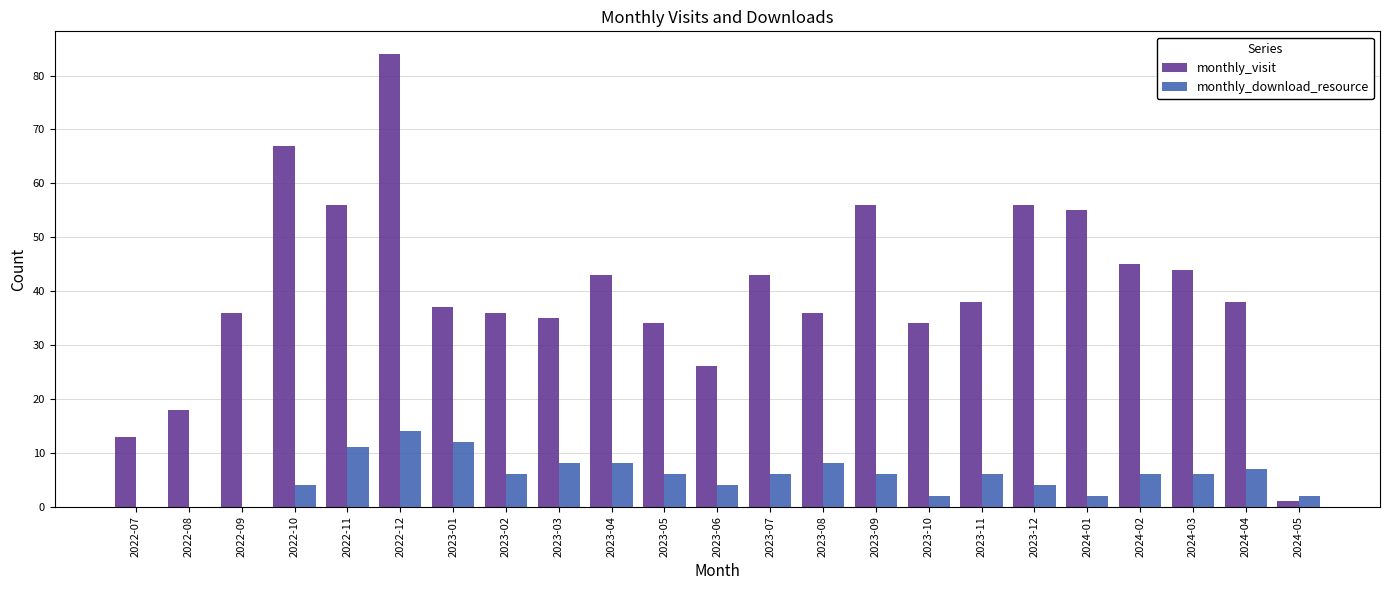

Are the bars horizontal?

No